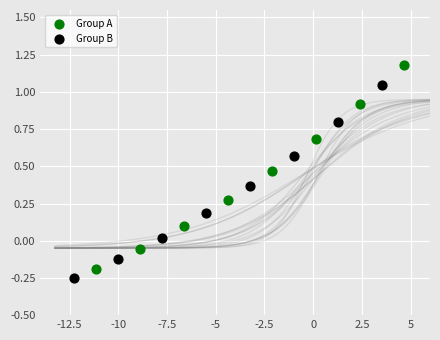

Which series reaches the maximum Y coordinate?

Group A